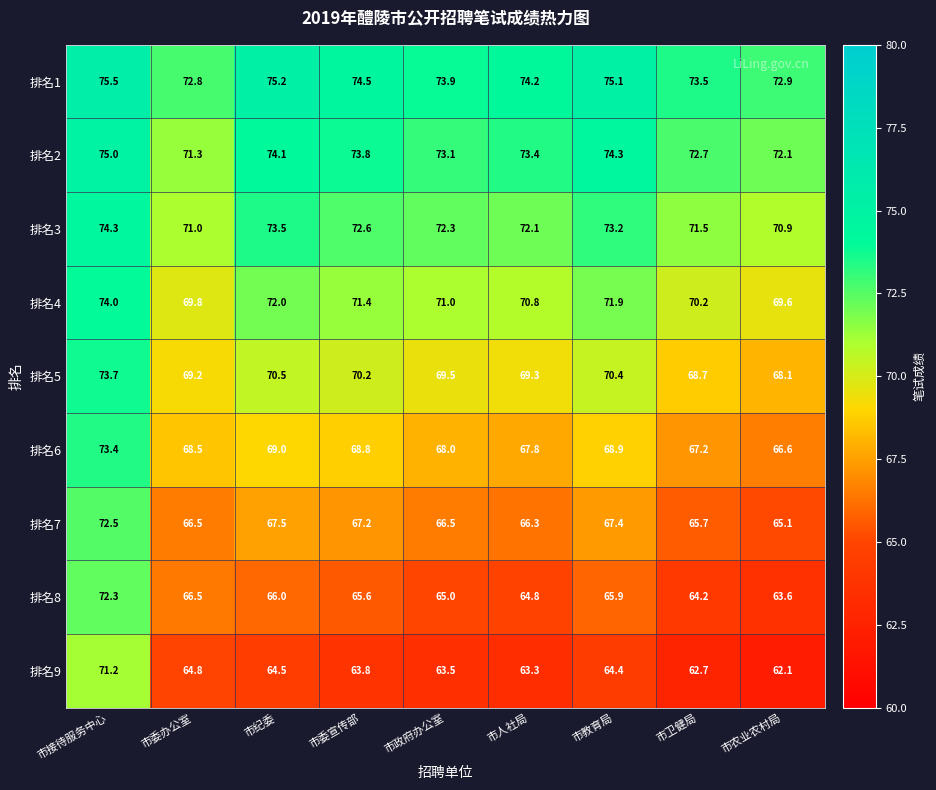

Which series has the widest spread of values?

排名9